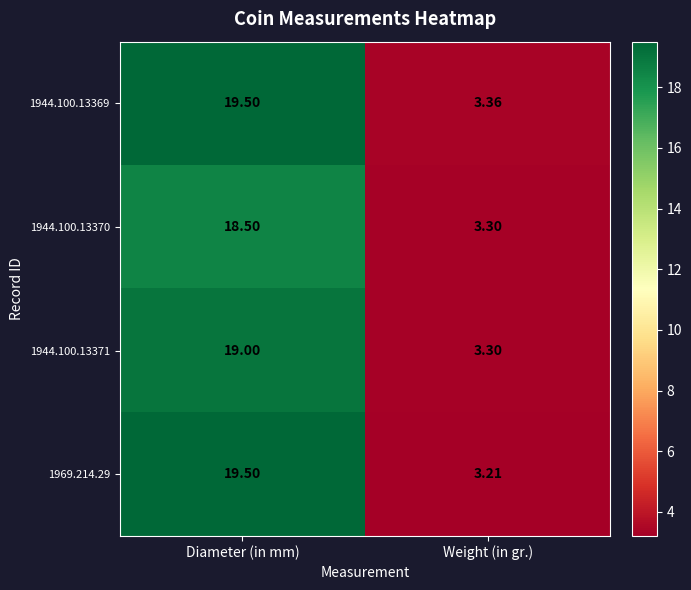

List the labels in order of 1969.214.29 value, smallest first.

Weight (in gr.), Diameter (in mm)